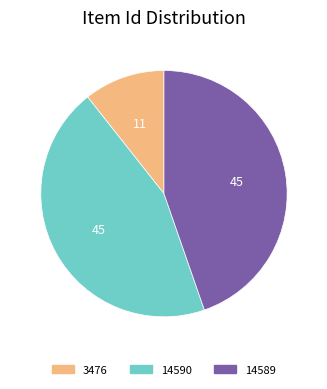

Does any single category account for the majority?

No